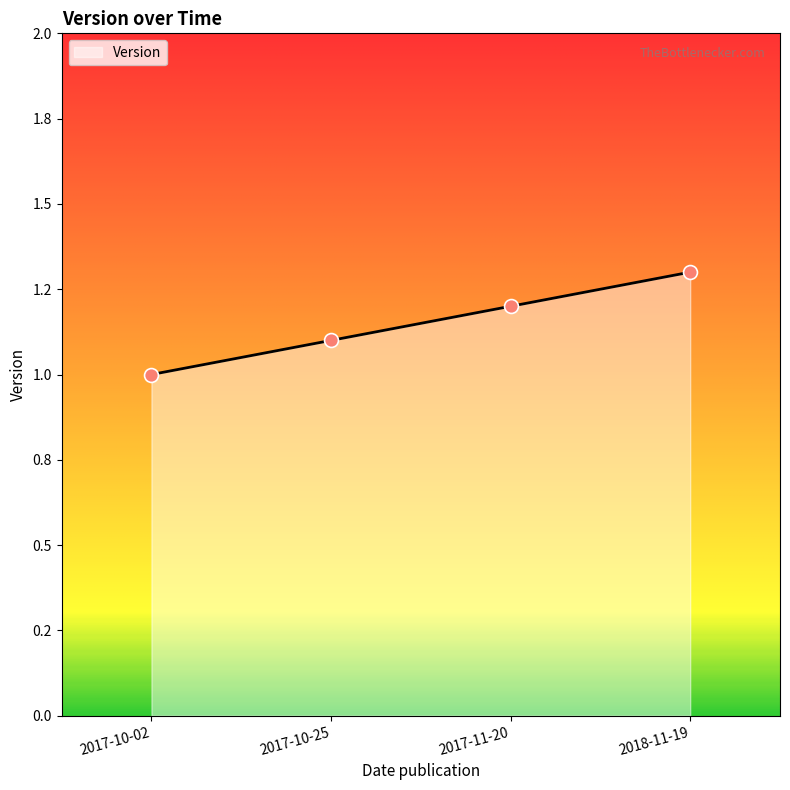

Between 2017-10-02 and 2017-11-20, which is larger?

2017-11-20